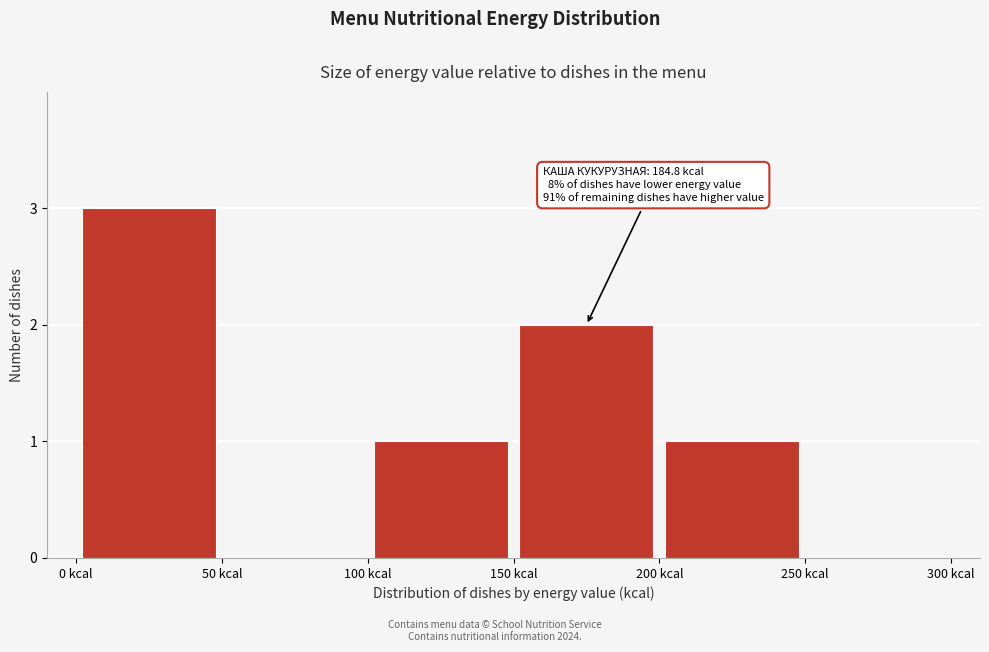

Which range on the x-axis has the tallest bar?

0 to 50